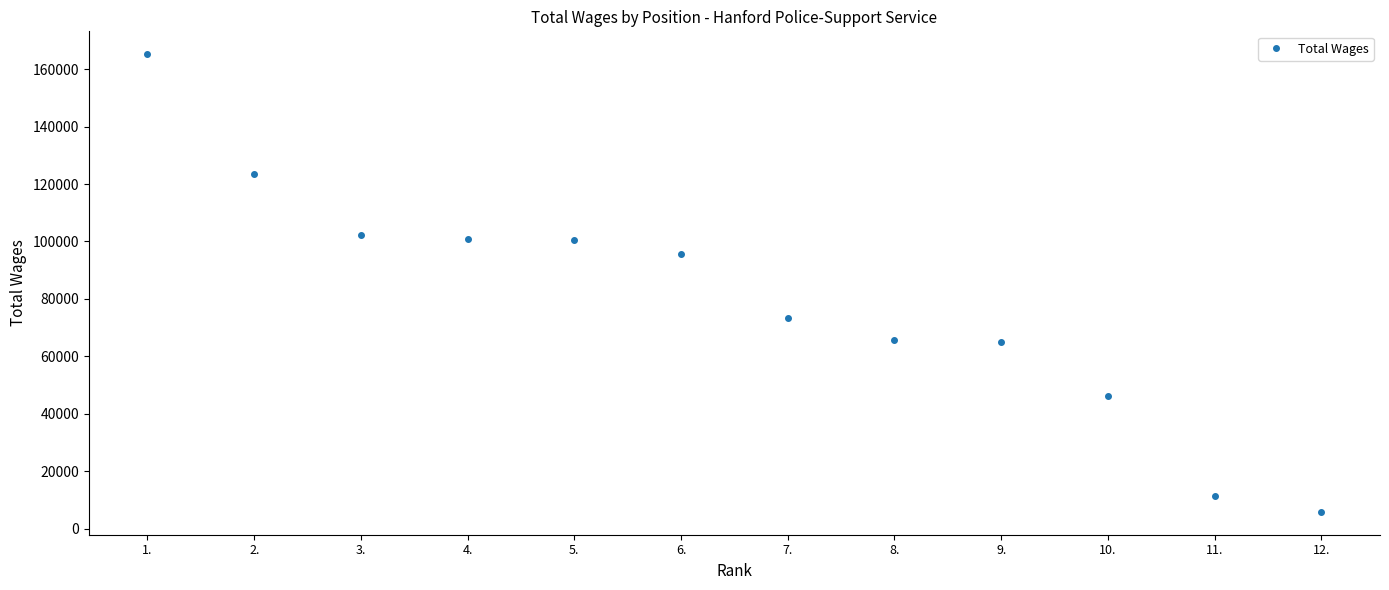

Between 11. and 9., which is larger?

9.